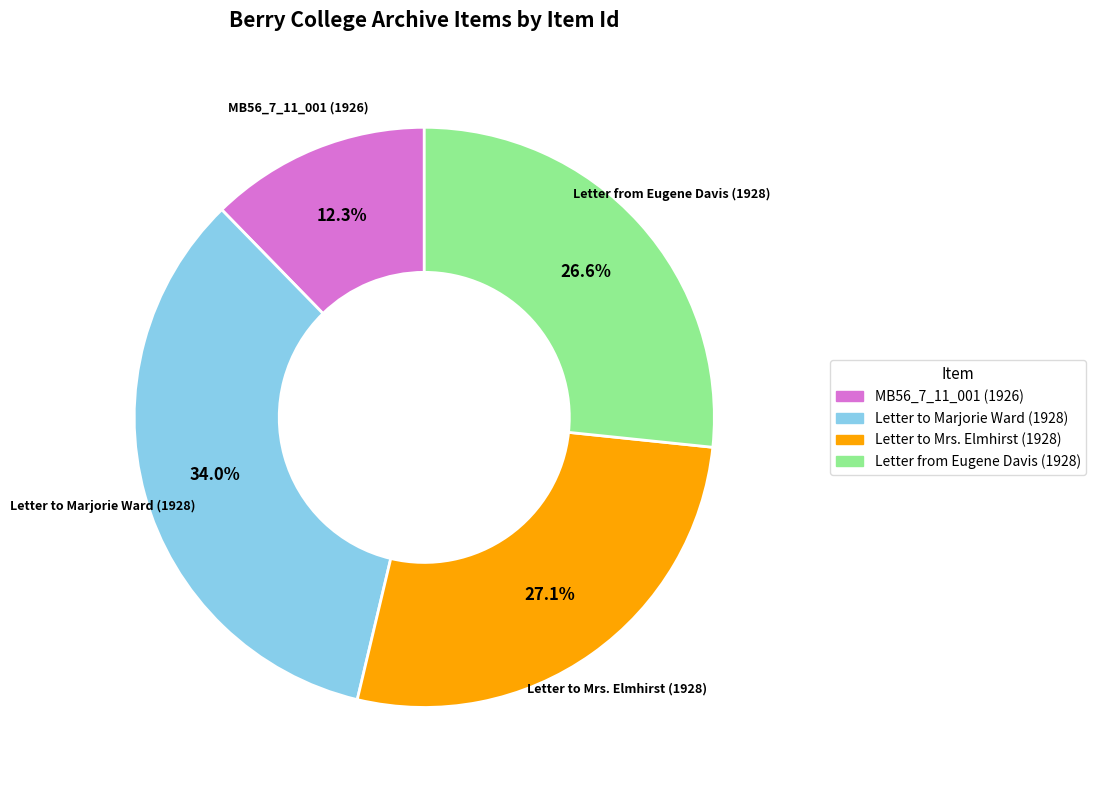

Which has a higher value, Letter to Mrs. Elmhirst (1928) or MB56_7_11_001 (1926)?

Letter to Mrs. Elmhirst (1928)